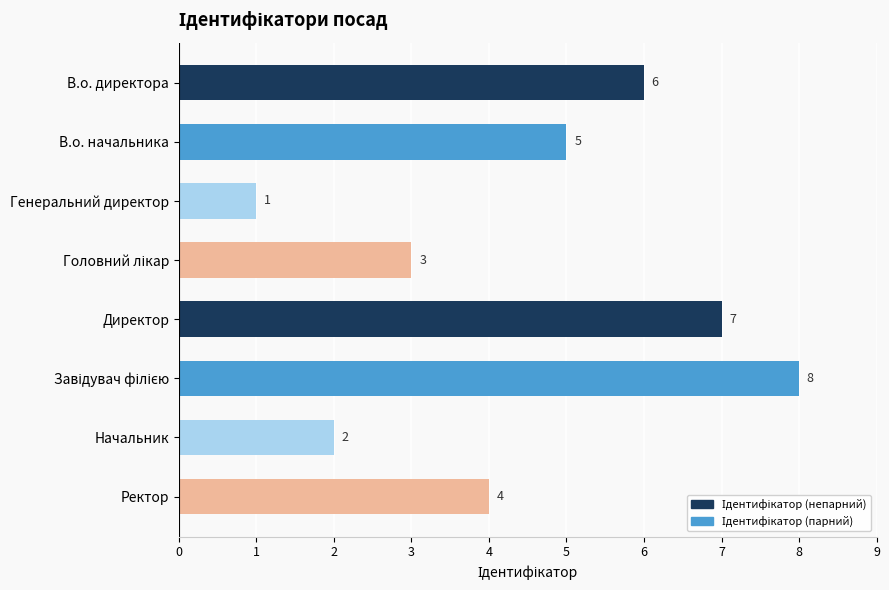

How many bars are there in total?

8